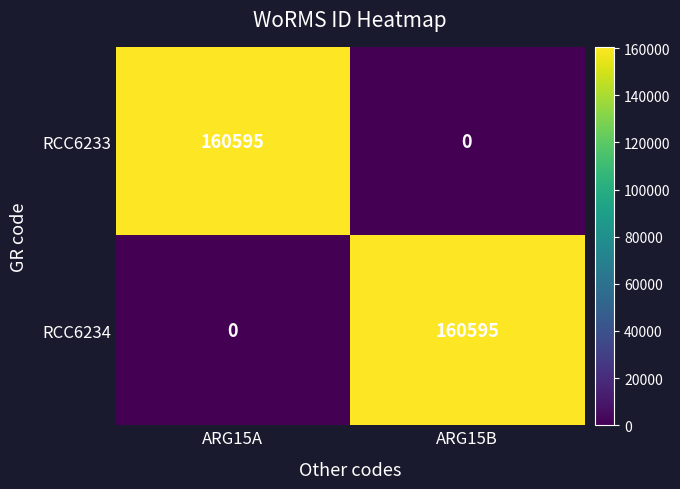

What is the difference between the highest and lowest values at ARG15A?

160595